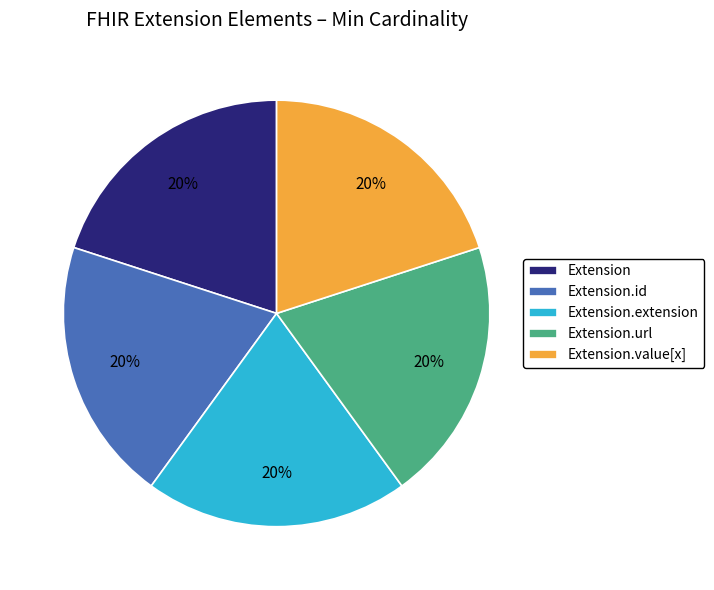

Is Extension.id the majority of the pie?

No